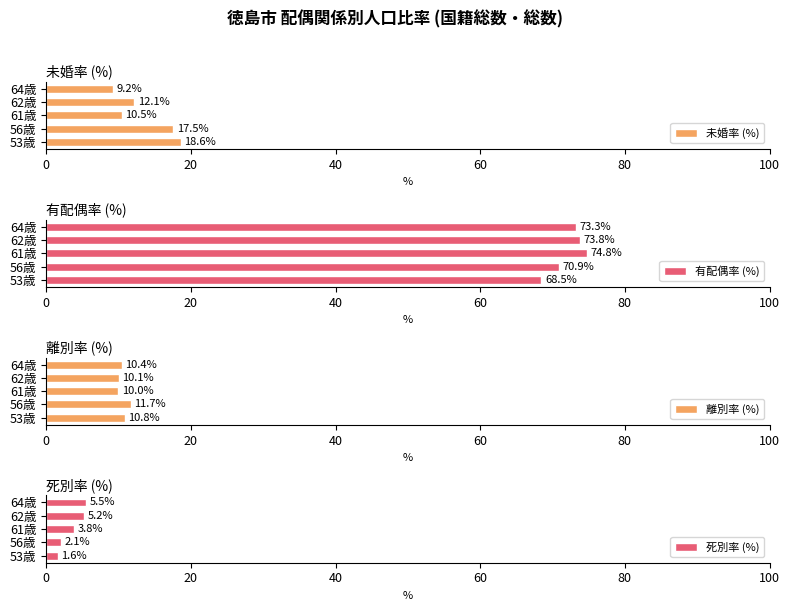

What is the difference between the maximum and second lowest values in the 未婚率 (%) series?

8.1